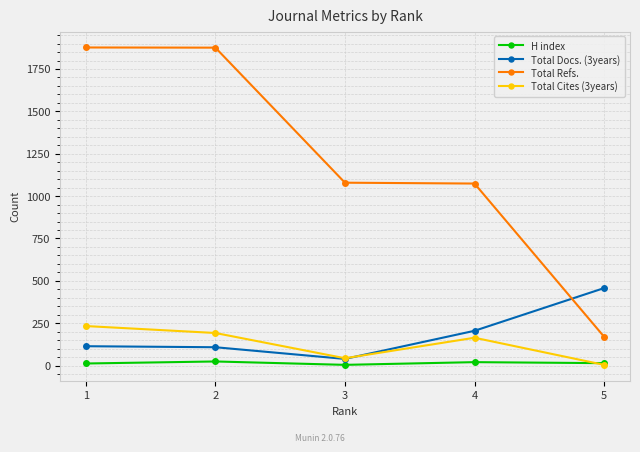

What is the difference between the H index values at 4 and 3?

16